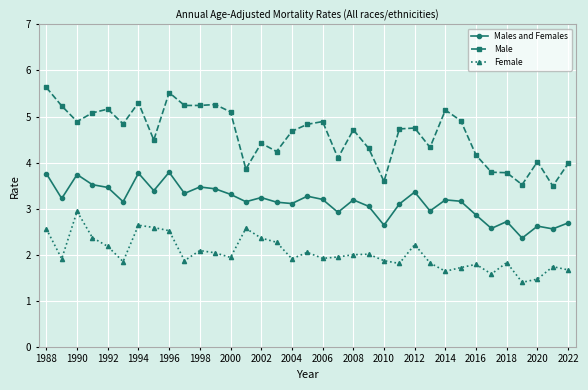

Rank the series by their average value, from highest to lowest.

Male, Males and Females, Female